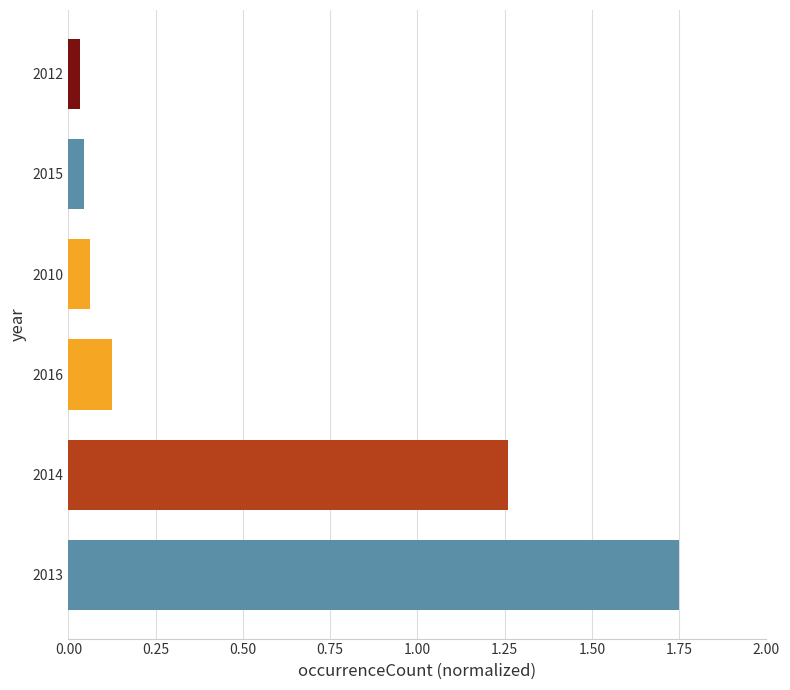

The chart shows a value of 0.8 at 2014. True or false?

False